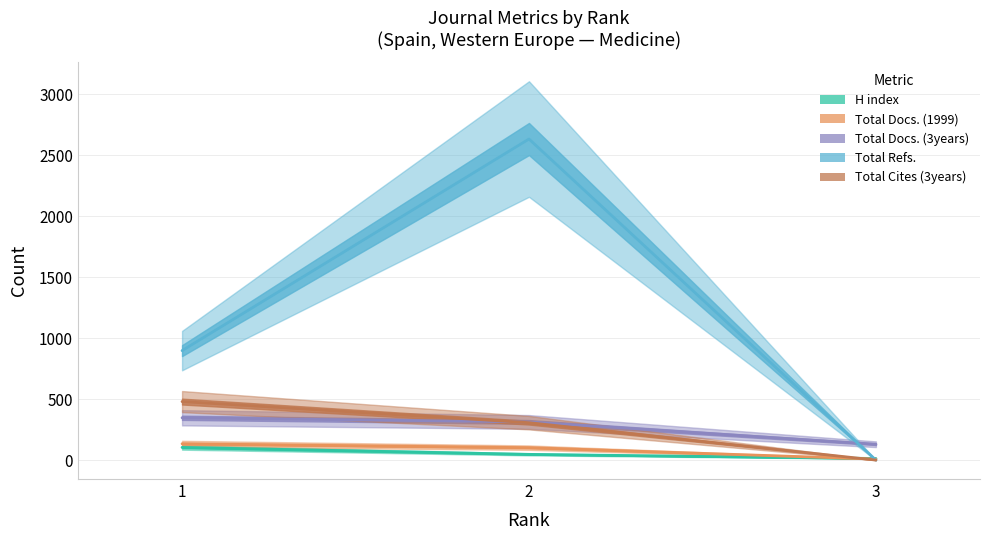

The Total Refs. series shows -1518 at 3. True or false?

False